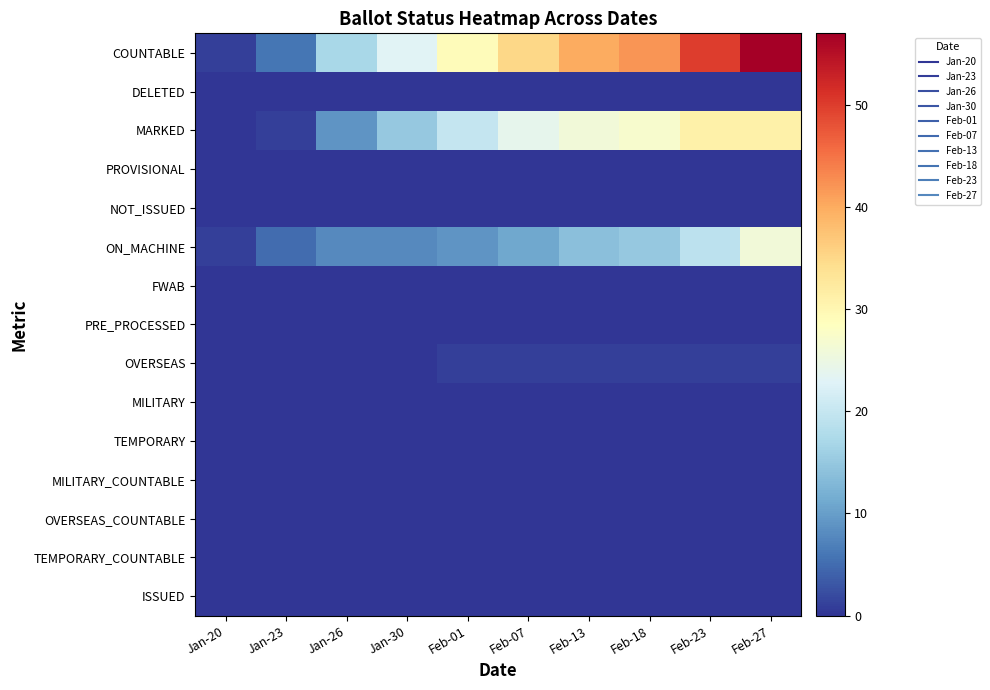

What is the total value across all series at Feb-23?

101